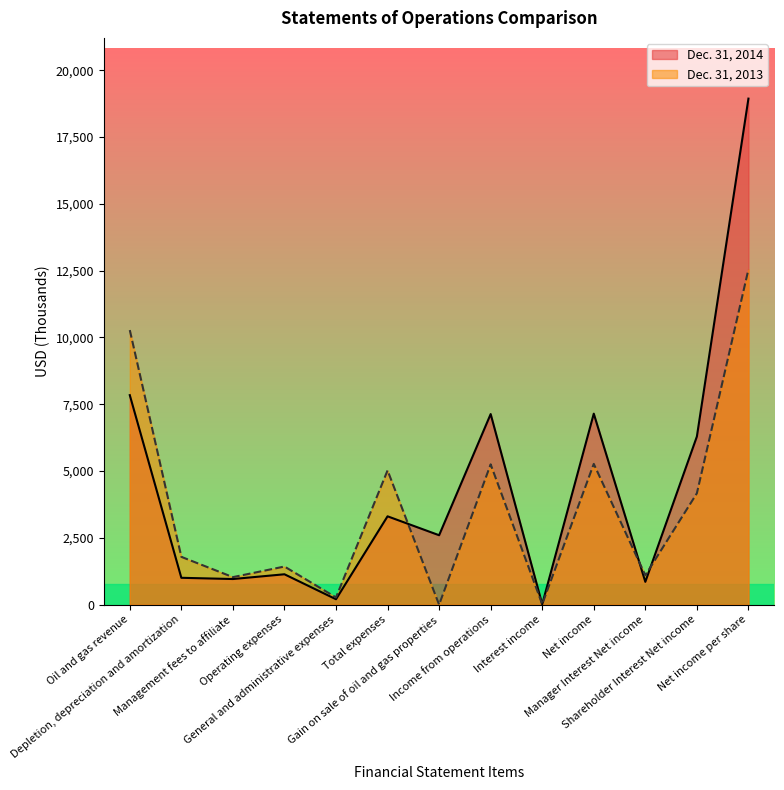

Approximately how many times larger is the value at Operating expenses compared to Net income per share?

0.1